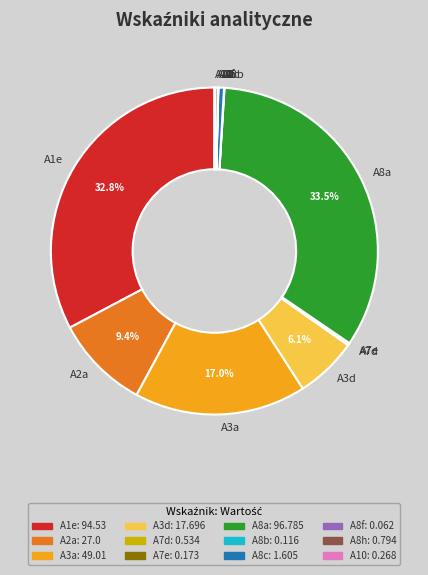

True or false: A1e accounts for 33% of the total.

True